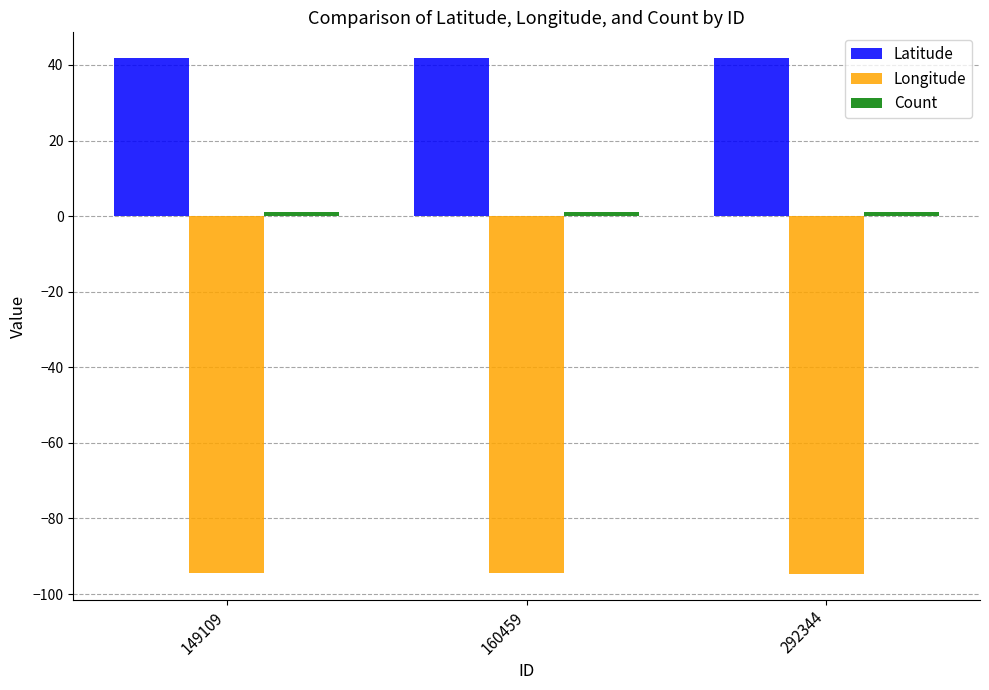

Is it true that Longitude equals -42.2 at 160459?

False